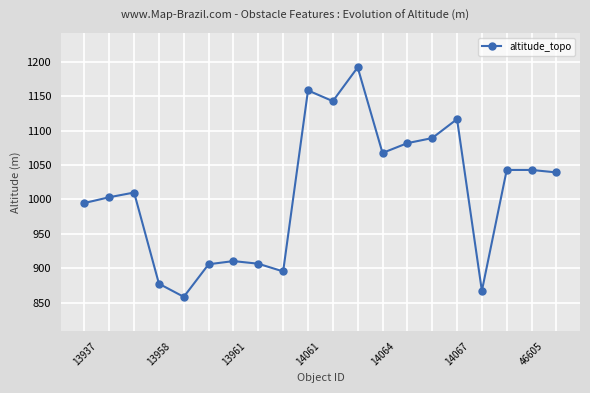

What is the minimum value shown in the chart?

858.3